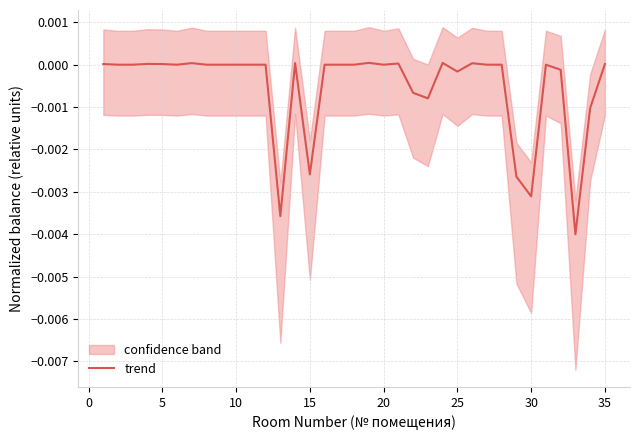

Is it true that trend equals 0.0 at 10?

True